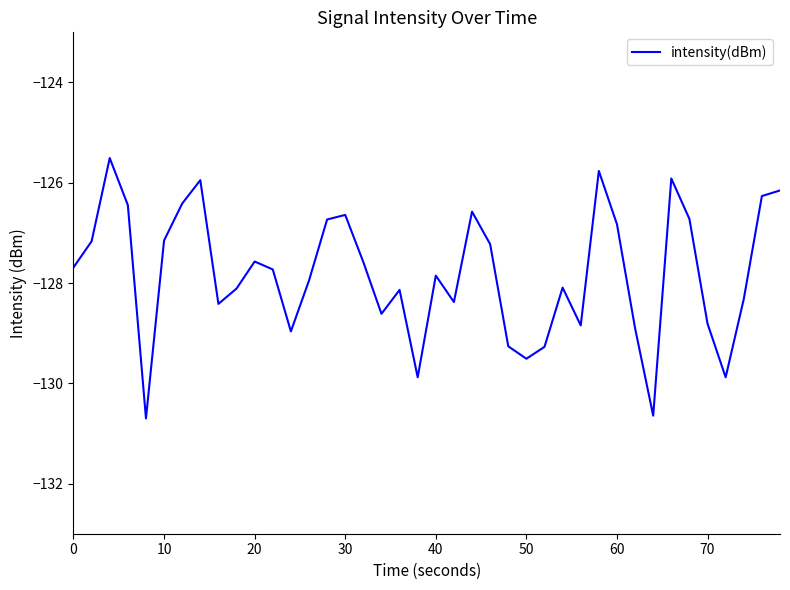

What is the difference between the maximum and minimum values?

5.2